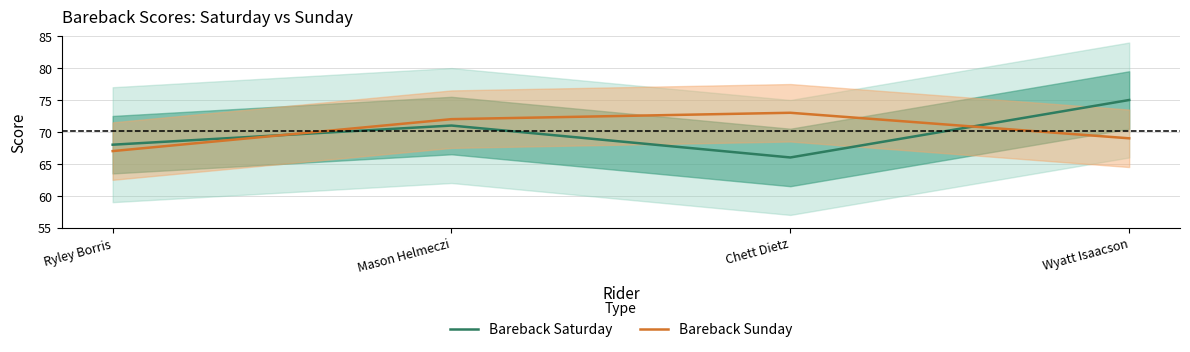

What are all the series names shown in the legend?

Bareback Saturday, Bareback Sunday